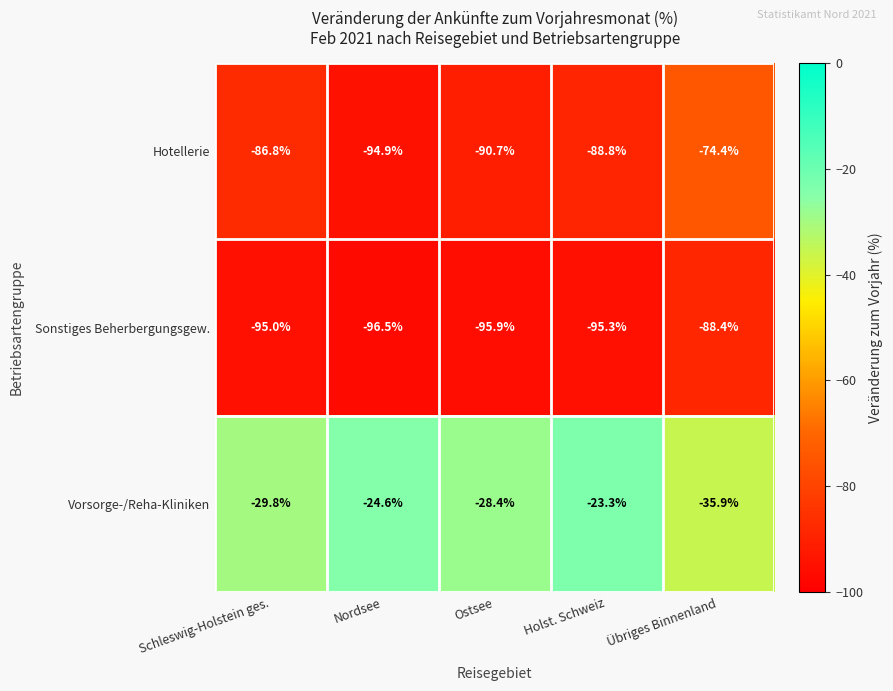

How many series are shown in this chart?

3